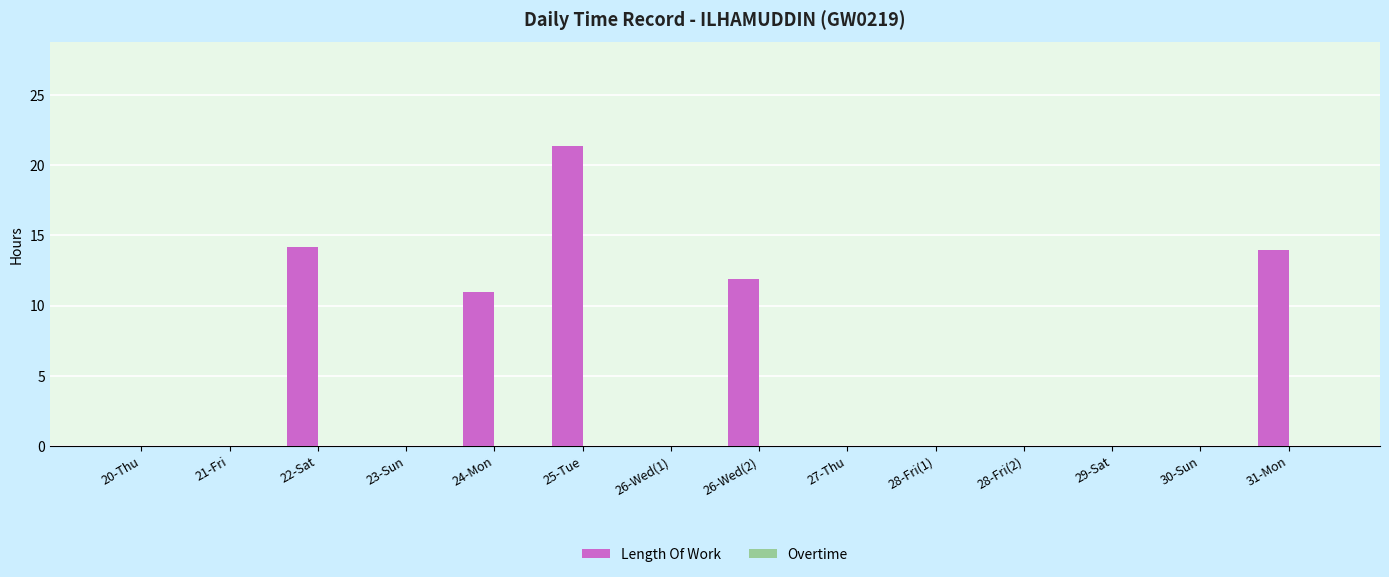

What is the change in value from 20-Thu to 26-Wed(2)?

+11.9